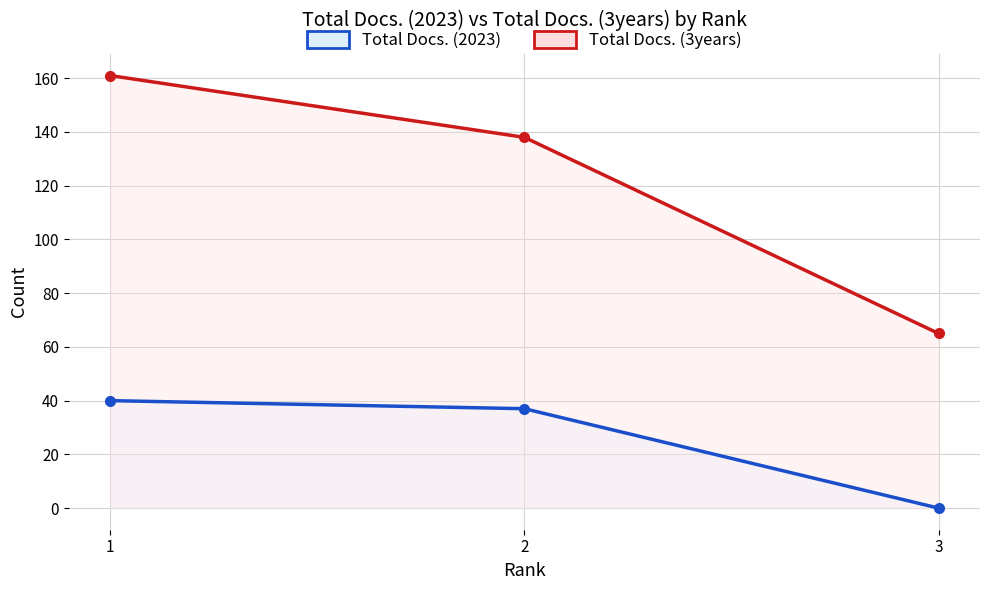

Is the value of Total Docs. (2023) at 2 greater than the value of Total Docs. (3years) at 1?

No